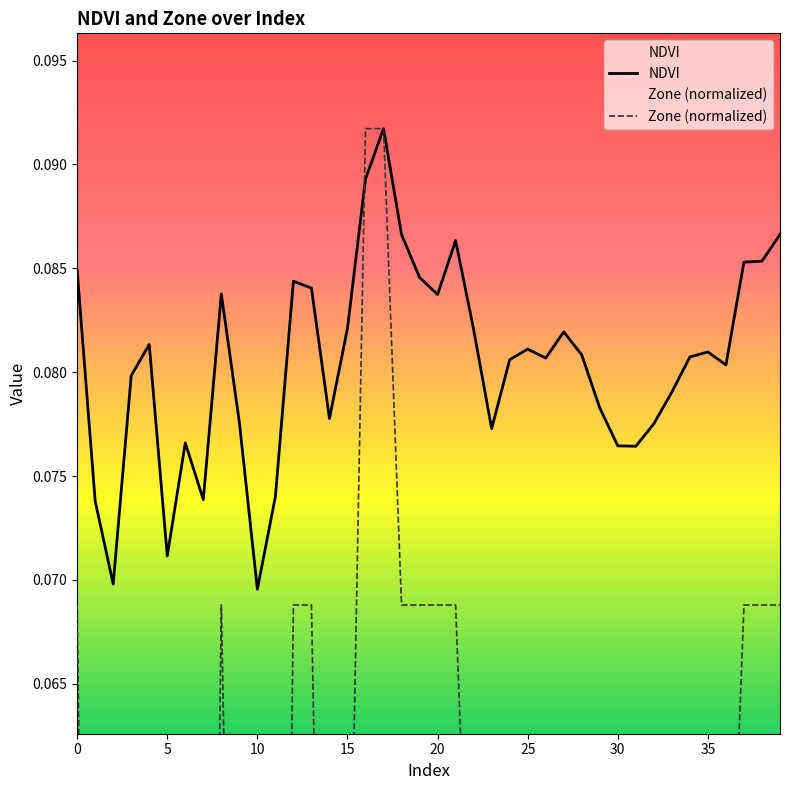

Count the Zone values in the range 0 to 1.

40